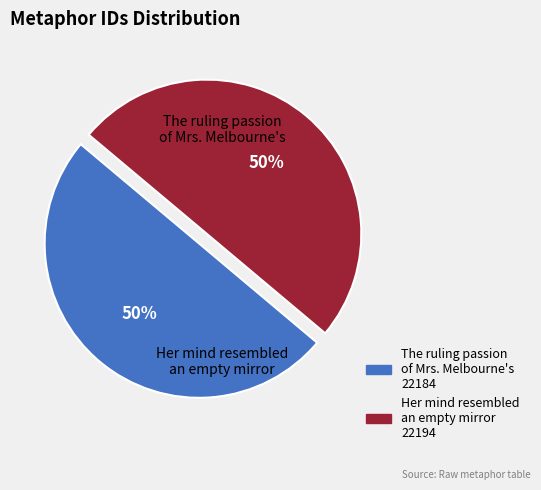

True or false: The ruling passion of Mrs. Melbourne's accounts for 38% of the total.

False